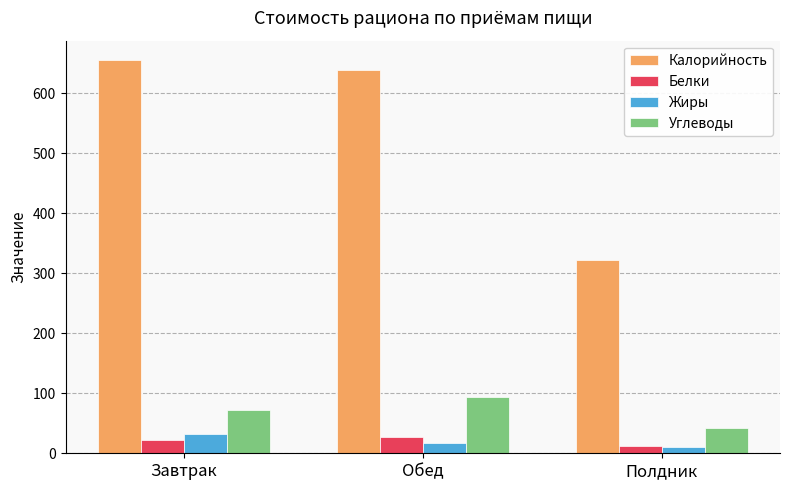

Which series changed the most between Обед and Полдник?

Калорийность